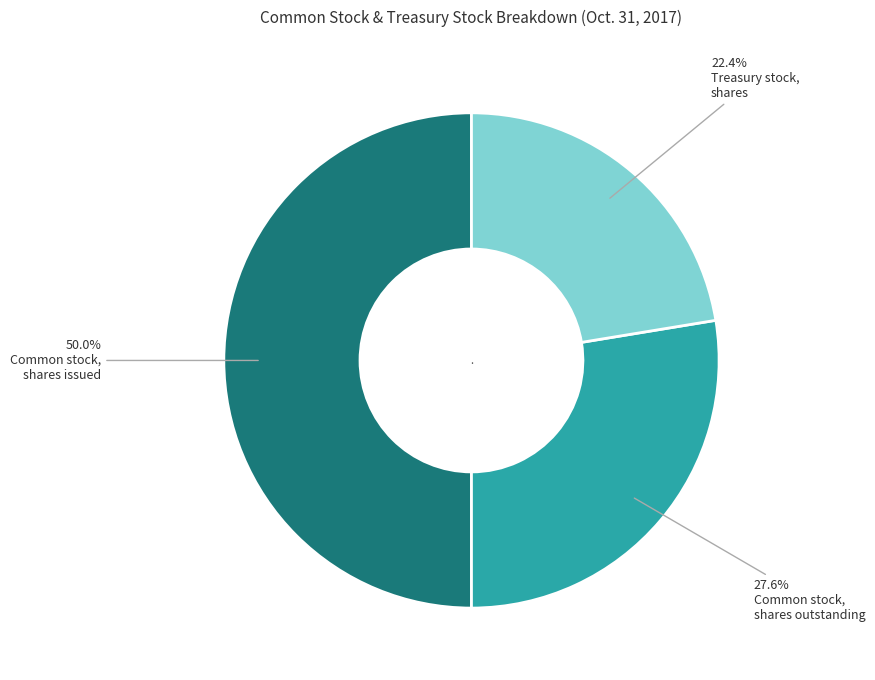

How many segments does this pie chart have?

3